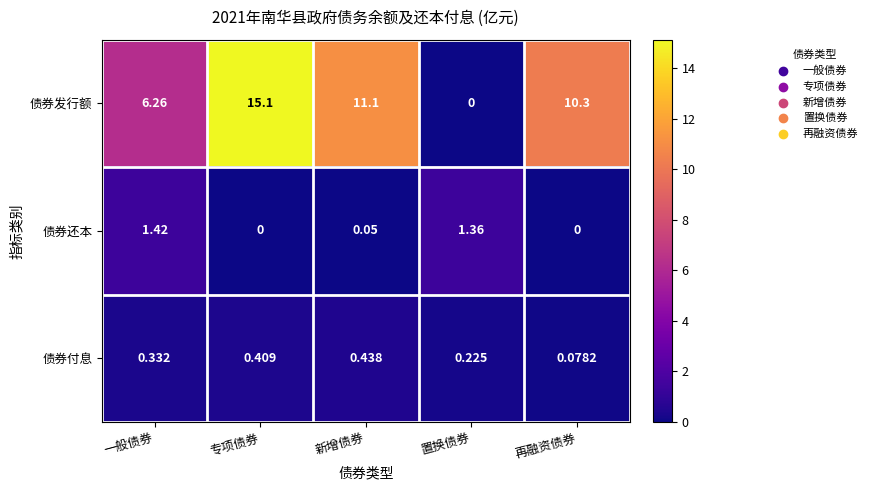

Where does the 债券发行额 series first go above 10?

专项债券